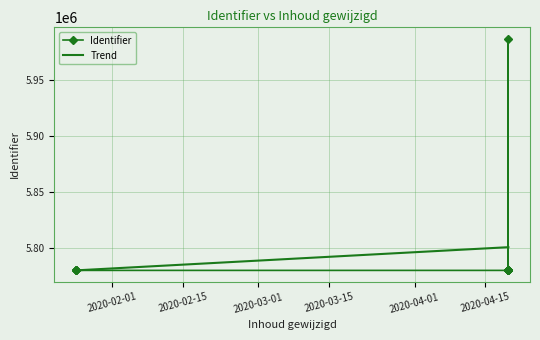

How many points are higher than both their immediate neighbors (excluding endpoints)?

2